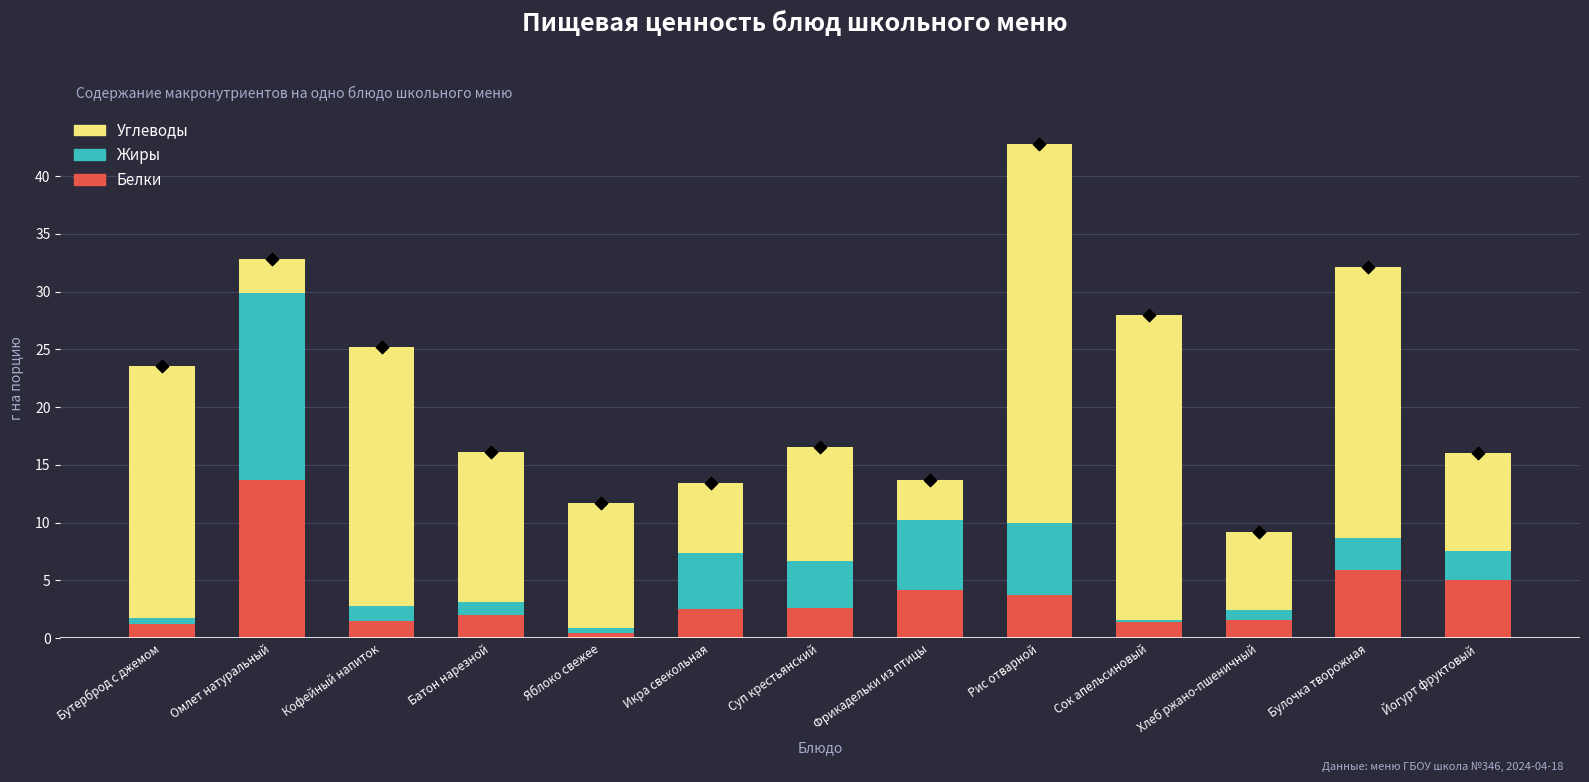

Which series reaches the maximum Y coordinate?

Углеводы